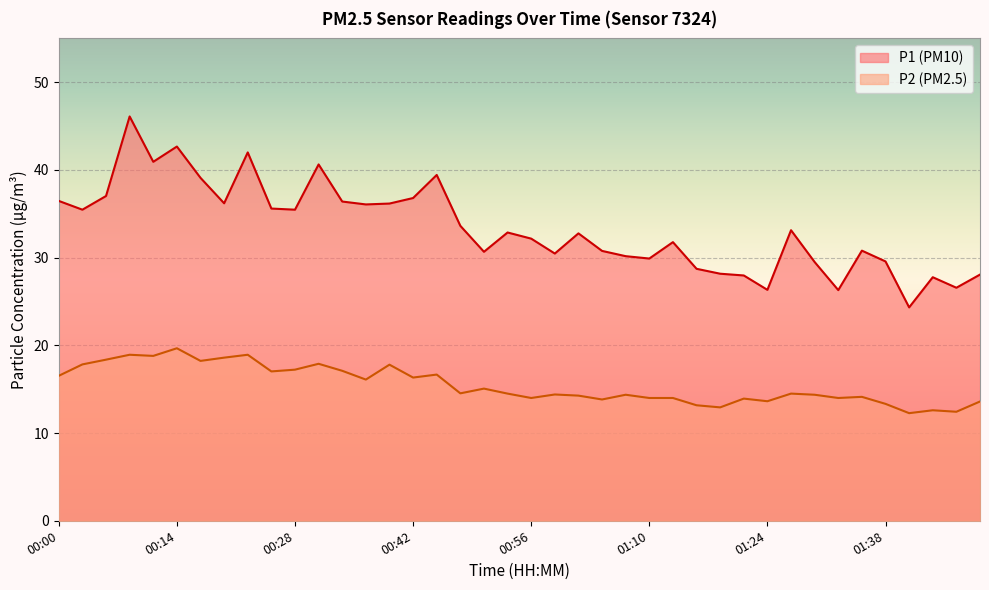

What is the minimum value shown in the chart?

12.3